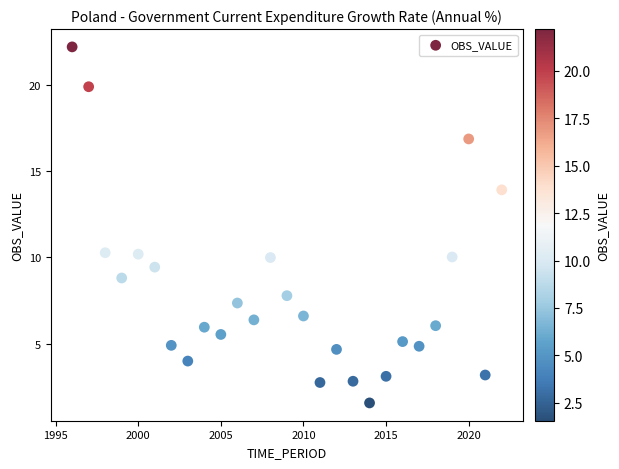

What is the range of X values (max minus min)?

26.0